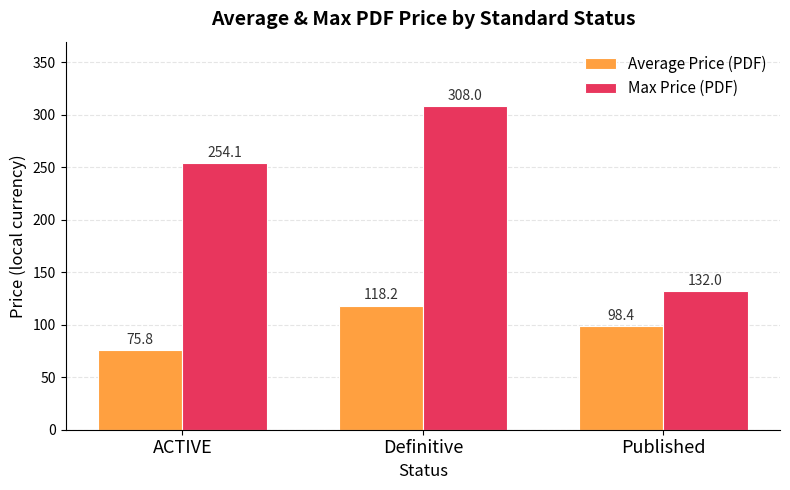

What is the spread (max minus min) of values at Published?

33.6